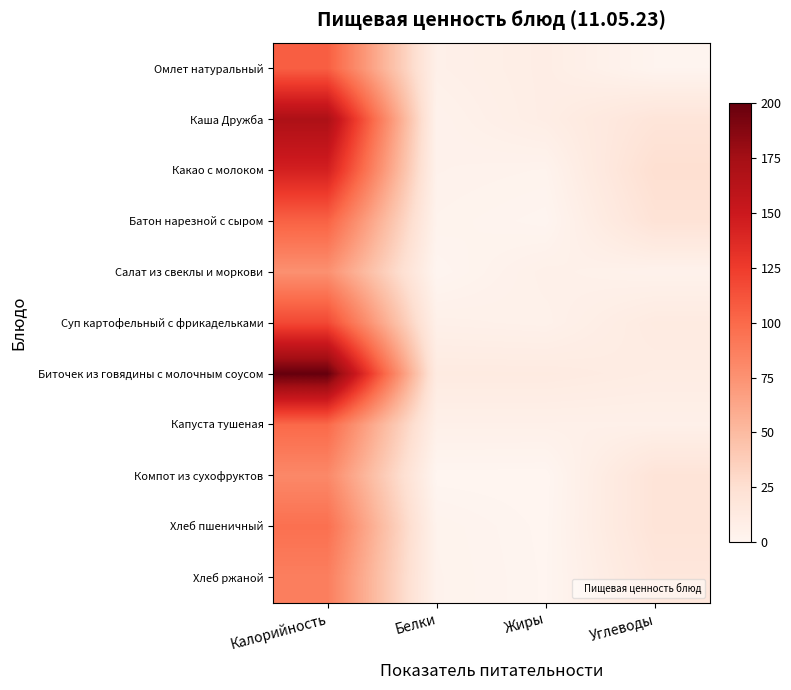

Rank the series at Калорийность from highest to lowest value.

Биточек из говядины с молочным соусом, Каша Дружба, Какао с молоком, Суп картофельный с фрикадельками, Омлет натуральный, Батон нарезной с сыром, Капуста тушеная, Хлеб пшеничный, Хлеб ржаной, Компот из сухофруктов, Салат из свеклы и моркови